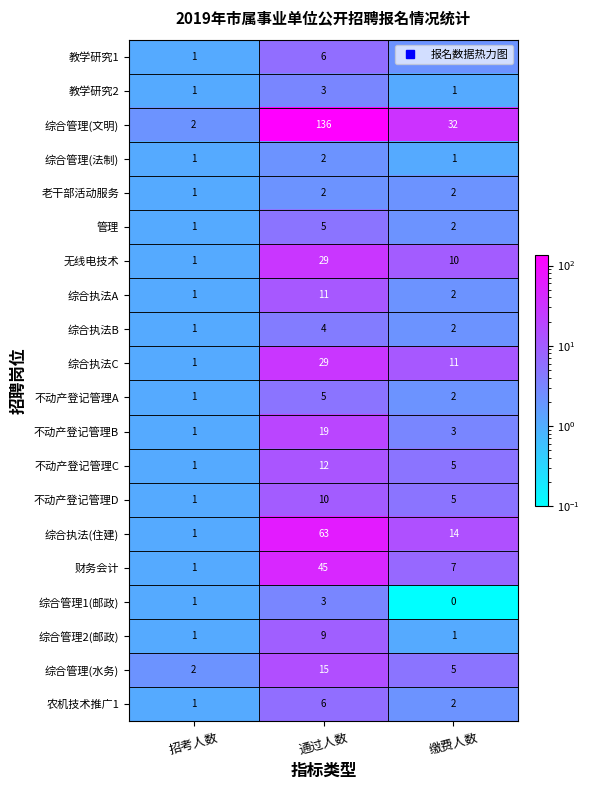

Which series changed the most between 招考人数 and 通过人数?

综合管理(文明)